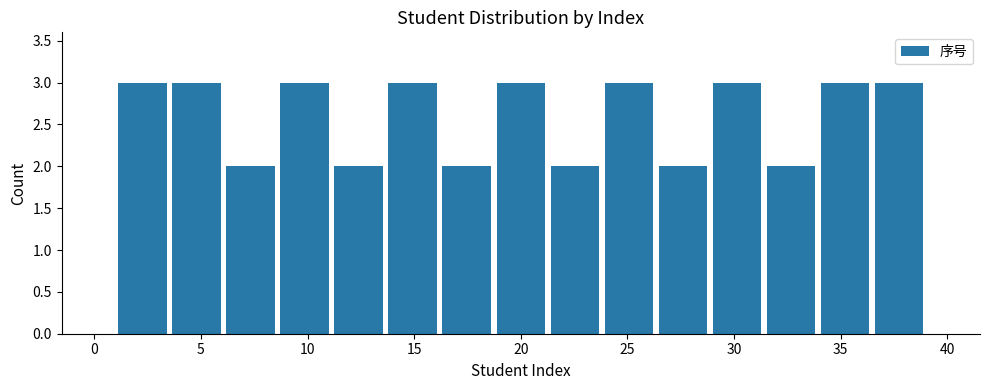

Reading left to right, transcribe this chart: for each bar, give the range it covers on the x-axis and its height. Neither the bar edges nor the heights are printed on the chart, so give them approximately, as read against the axes.

1.0 to 3.5: 3
3.5 to 6.0: 3
6.0 to 8.5: 2
8.5 to 11.0: 3
11.0 to 13.5: 2
13.5 to 16.0: 3
16.0 to 18.5: 2
18.5 to 21.5: 3
21.5 to 24.0: 2
24.0 to 26.5: 3
26.5 to 29.0: 2
29.0 to 31.5: 3
31.5 to 34.0: 2
34.0 to 36.5: 3
36.5 to 39.0: 3